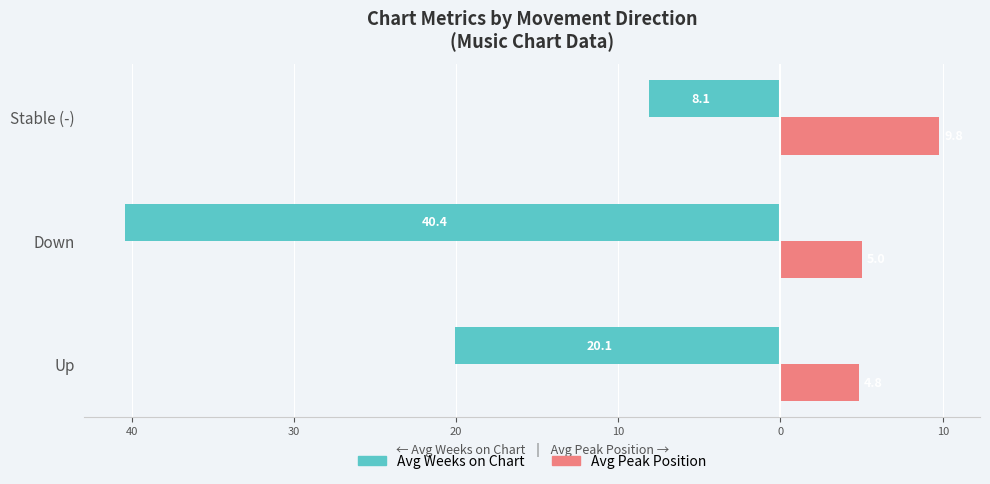

Which series has the widest spread of values?

Avg Weeks on Chart